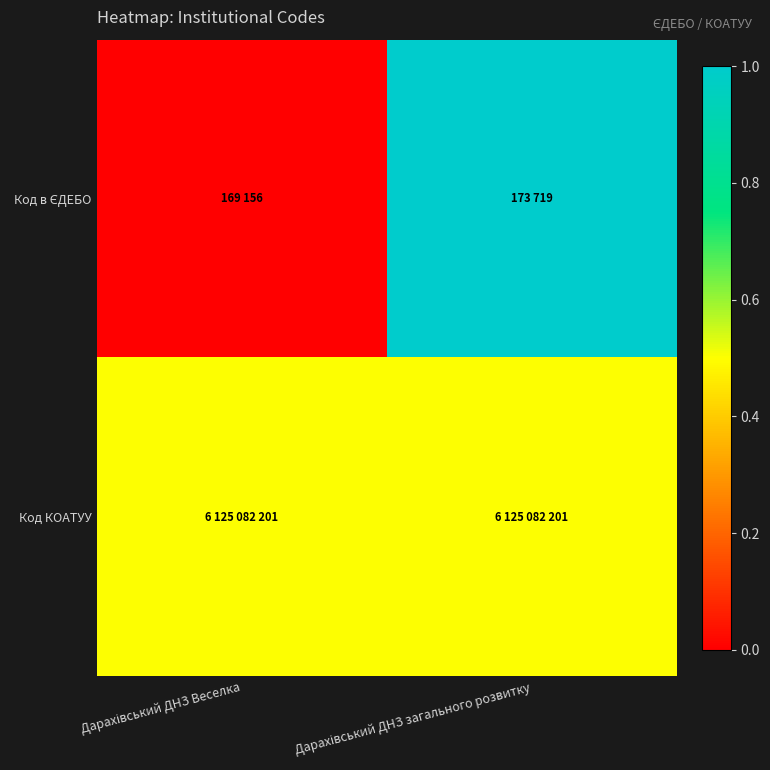

Which category has the lowest value across all series?

Дарахівський ДНЗ Веселка